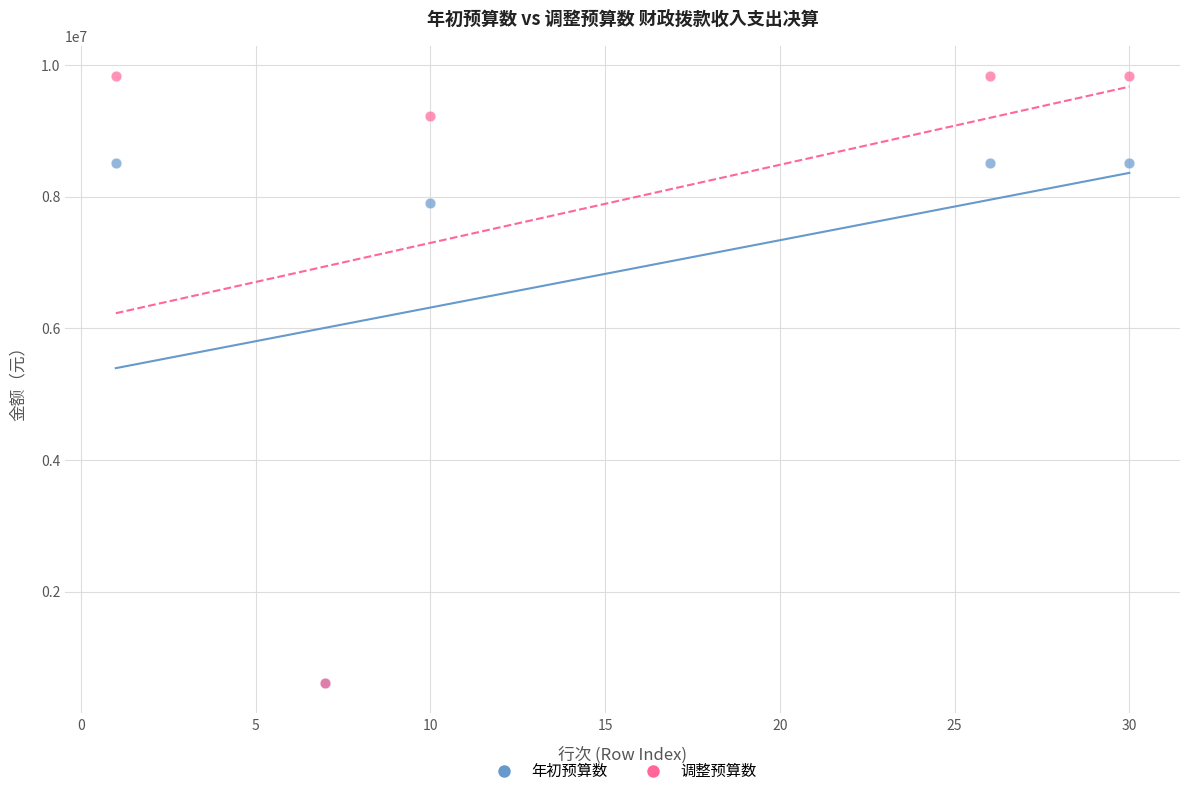

Which series reaches the maximum Y coordinate?

调整预算数